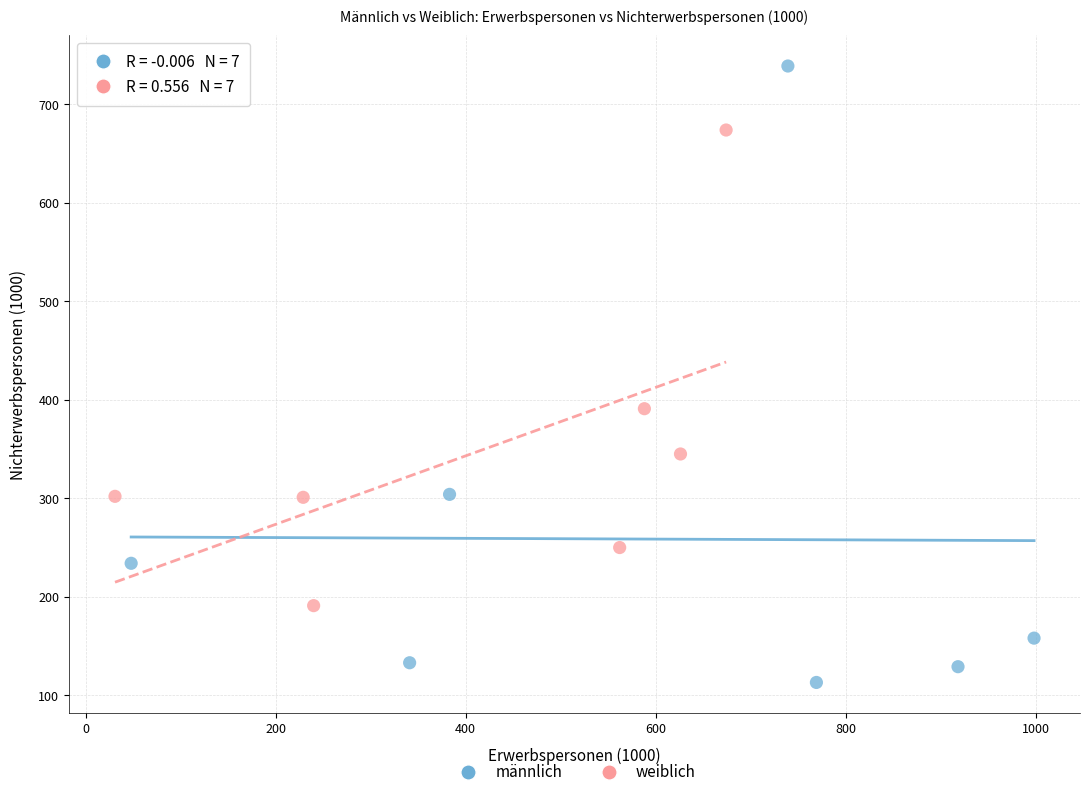

Which series reaches the minimum Y coordinate?

männlich